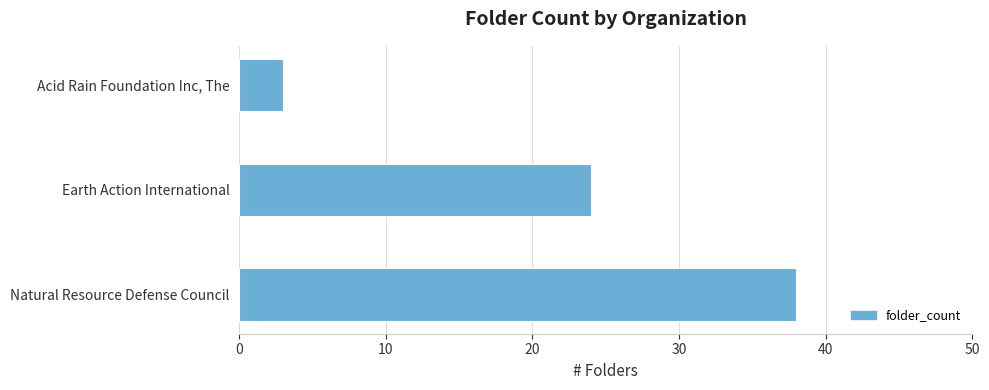

What is the maximum value shown in the chart?

38